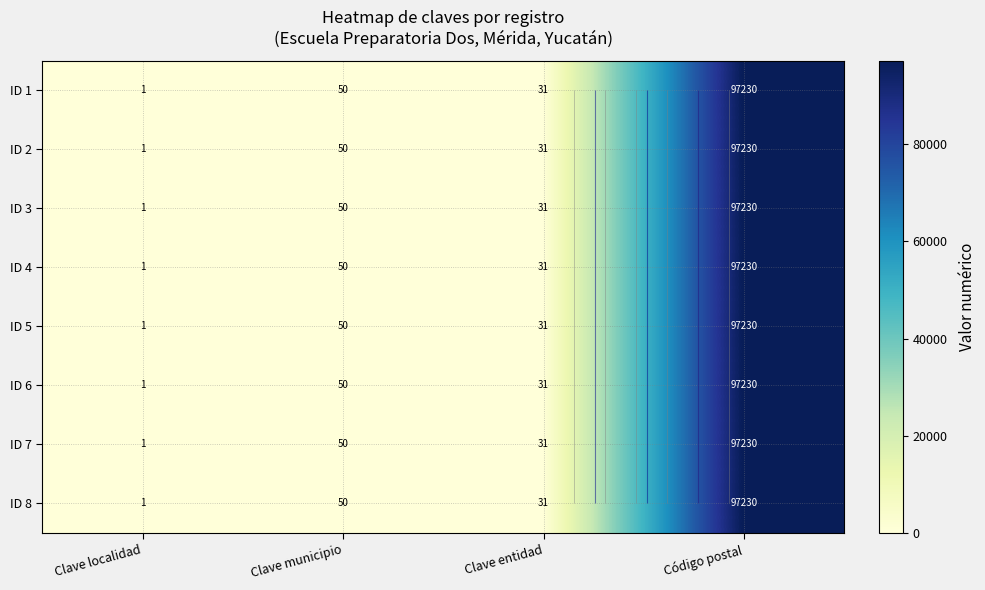

What is the lowest value of the ID 7 series?

1